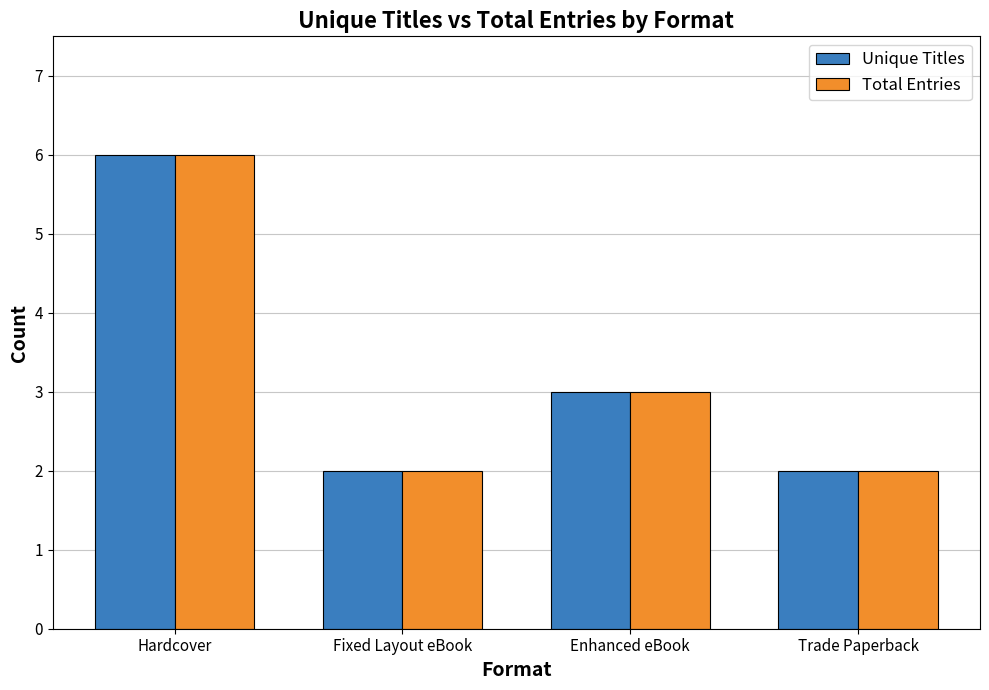

What is the difference between the maximum and minimum values in the Total Entries series?

4